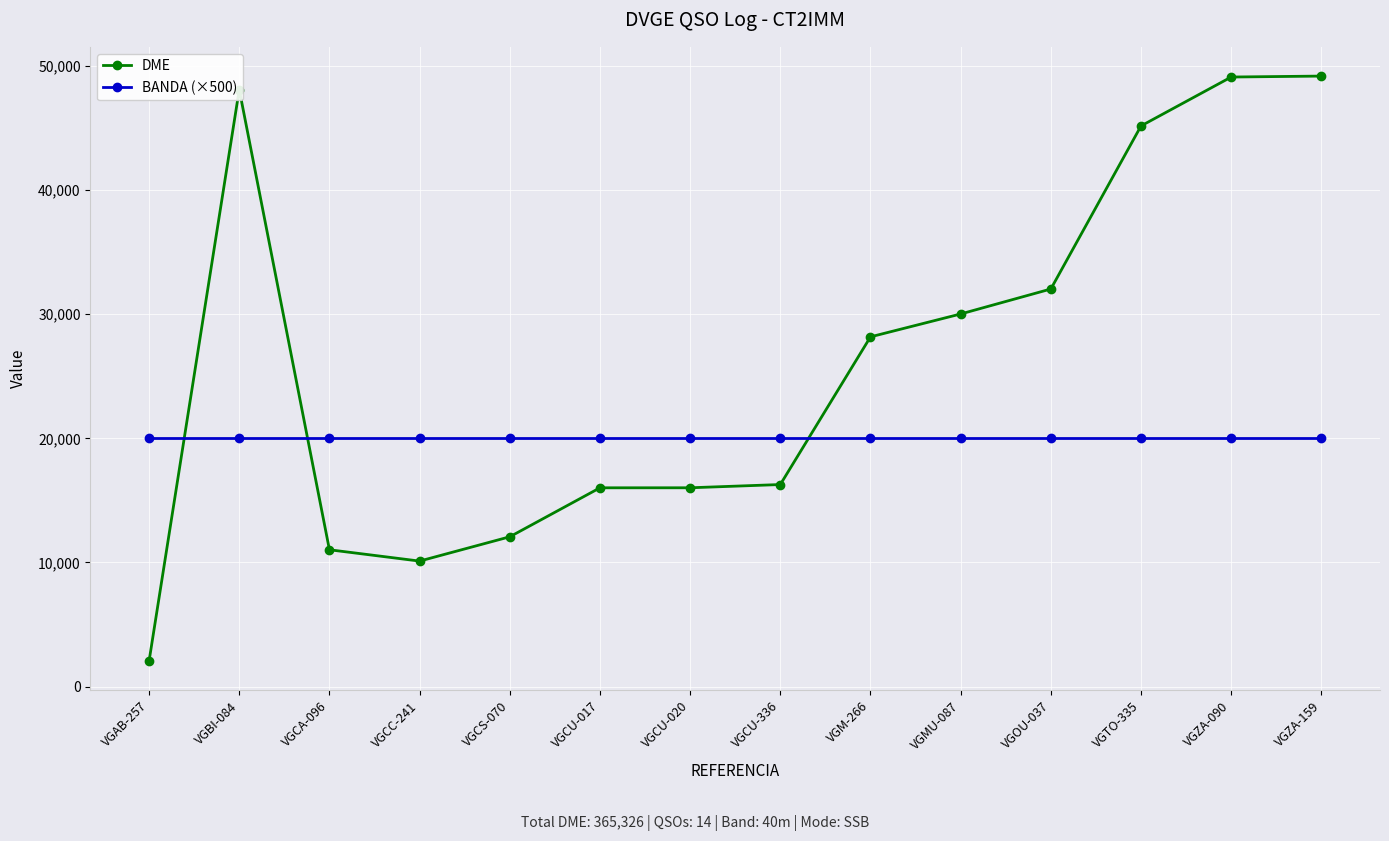

What is the sum of the BANDA (×500) values at VGCU-020 and VGZA-159?

40000